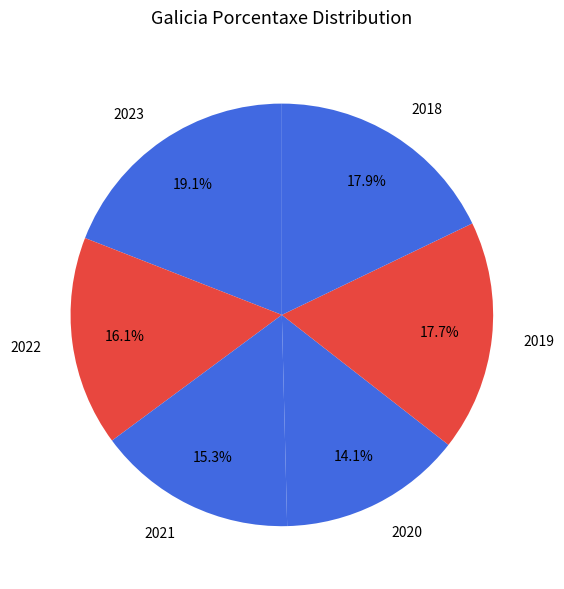

Between 2019 and 2022, which is larger?

2019